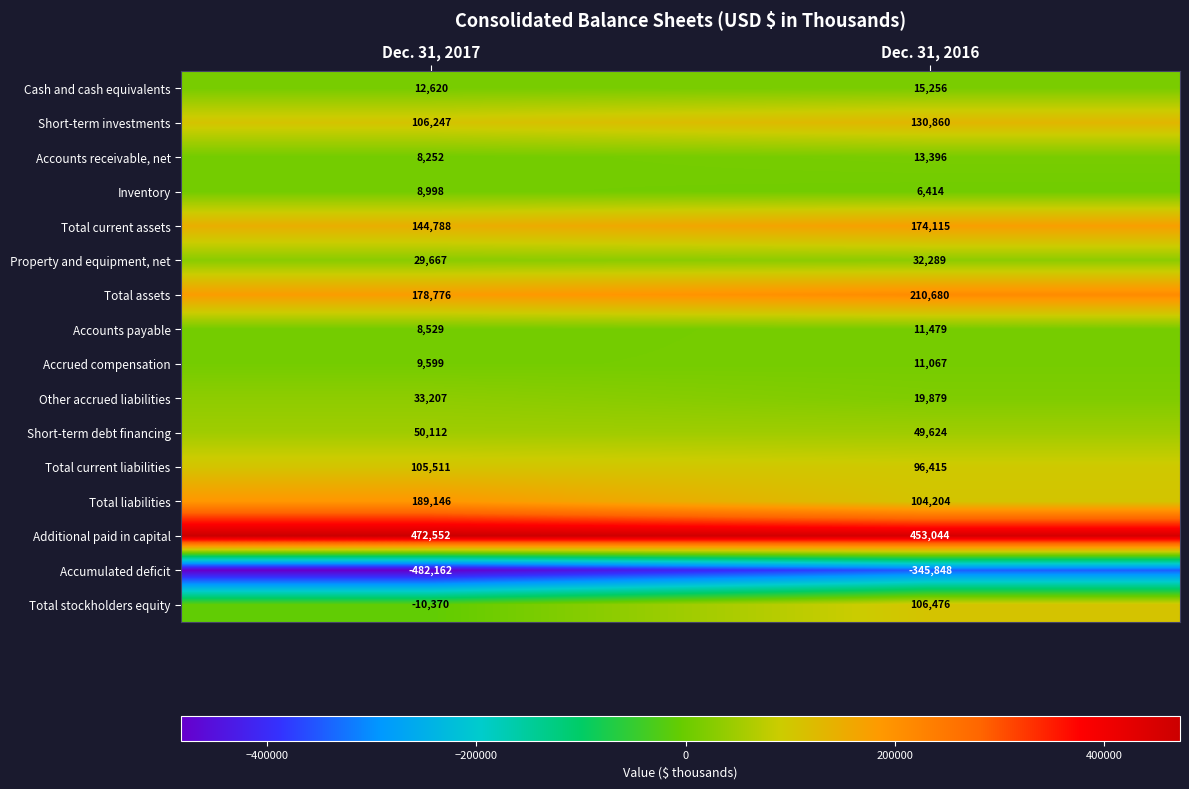

How many distinct data groups are displayed?

16